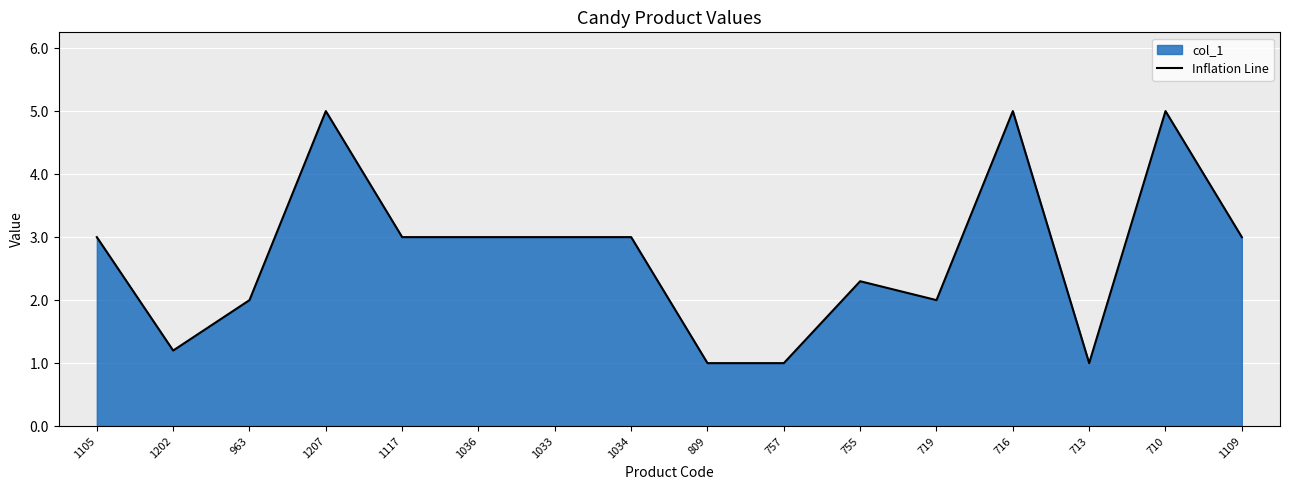

What is the sum of the values at 719 and 1202?

3.2